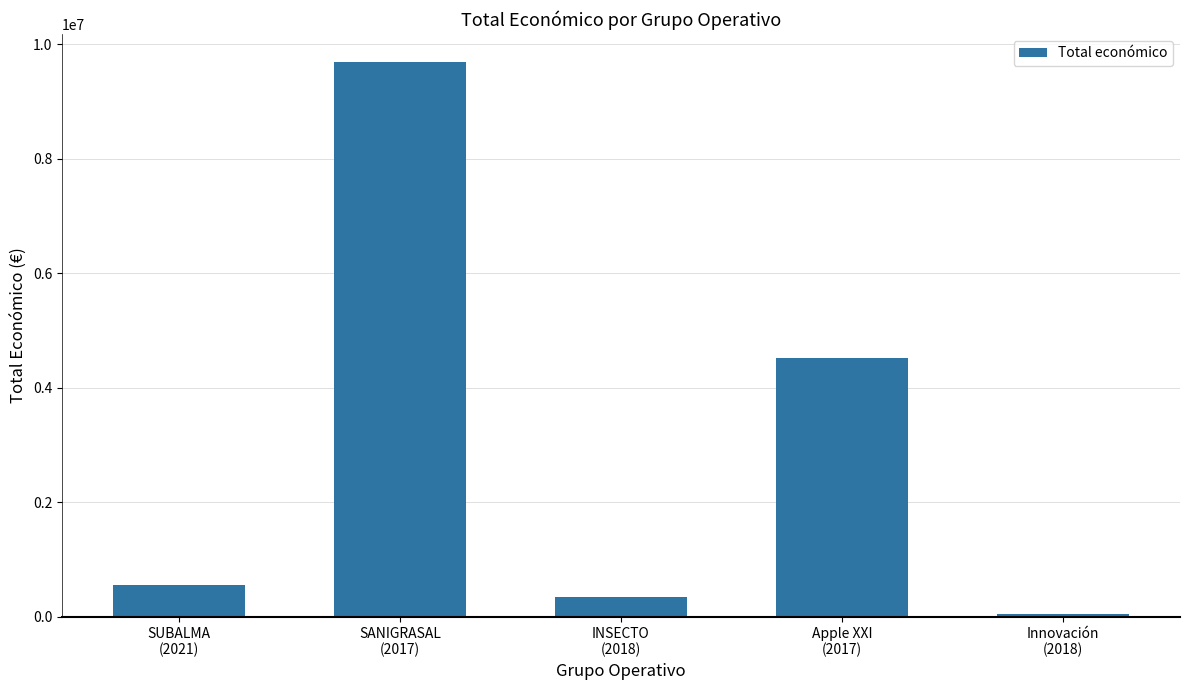

What is the difference between the values at SUBALMA
(2021) and Innovación
(2018)?

515458